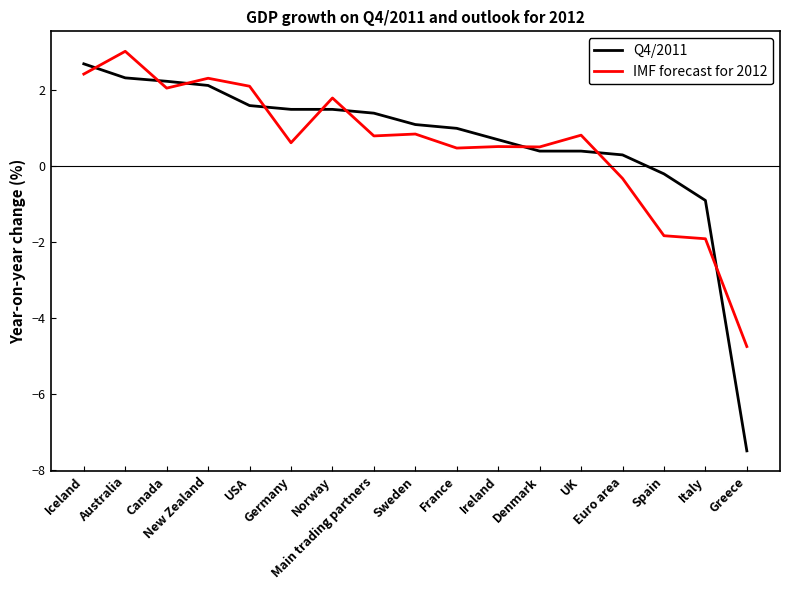

What position from the right is France?

8